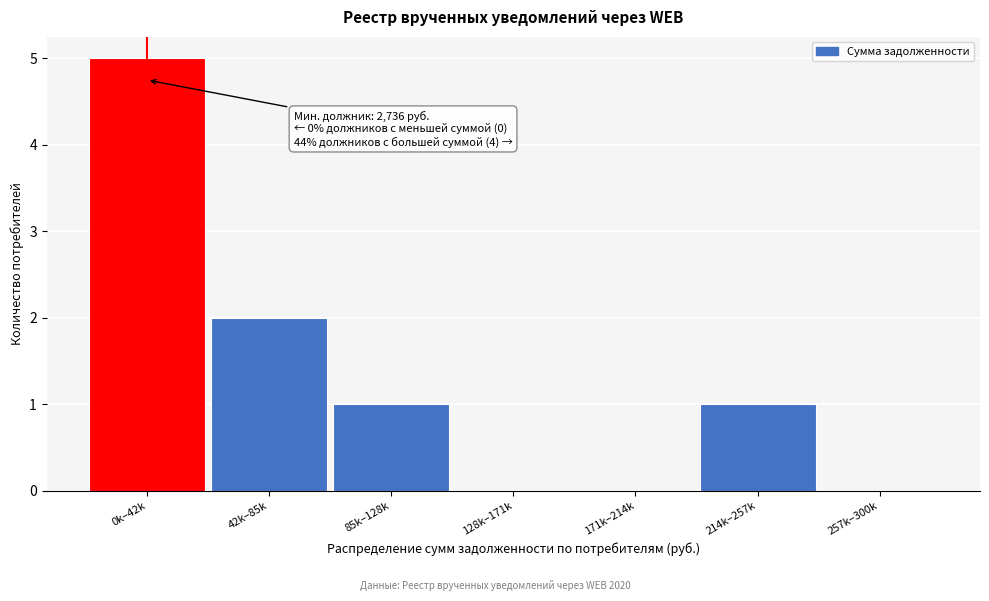

Reading left to right, transcribe all the data shown in this chart.

0k–42k=5	42k–85k=2	85k–128k=1	128k–171k=0	171k–214k=0	214k–257k=1	257k–300k=0